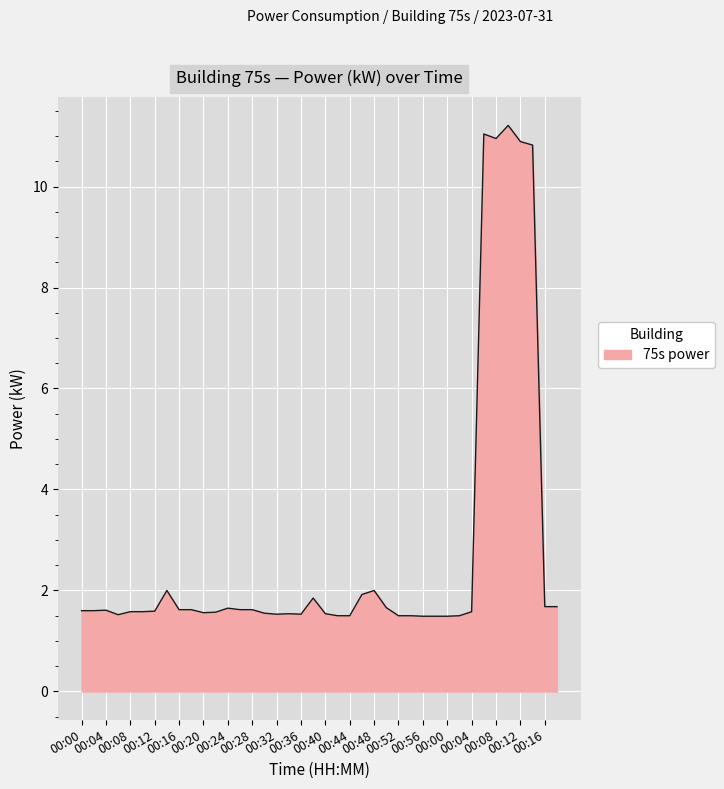

What is the difference between the maximum and minimum values?

9.7